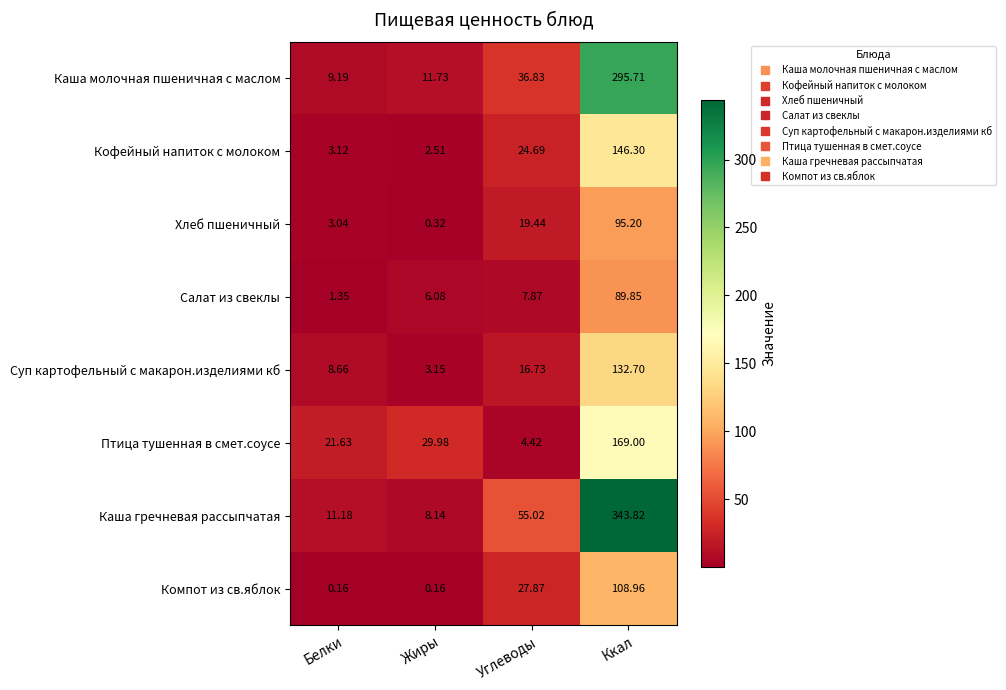

Where does the Каша гречневая рассыпчатая series first go above 55?

Углеводы